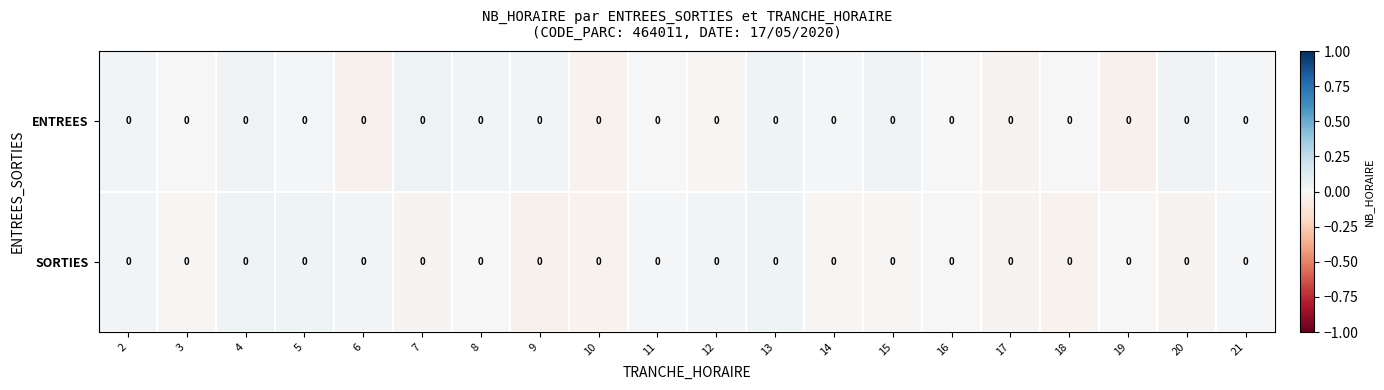

At how many categories does at least one series exceed 0?

15